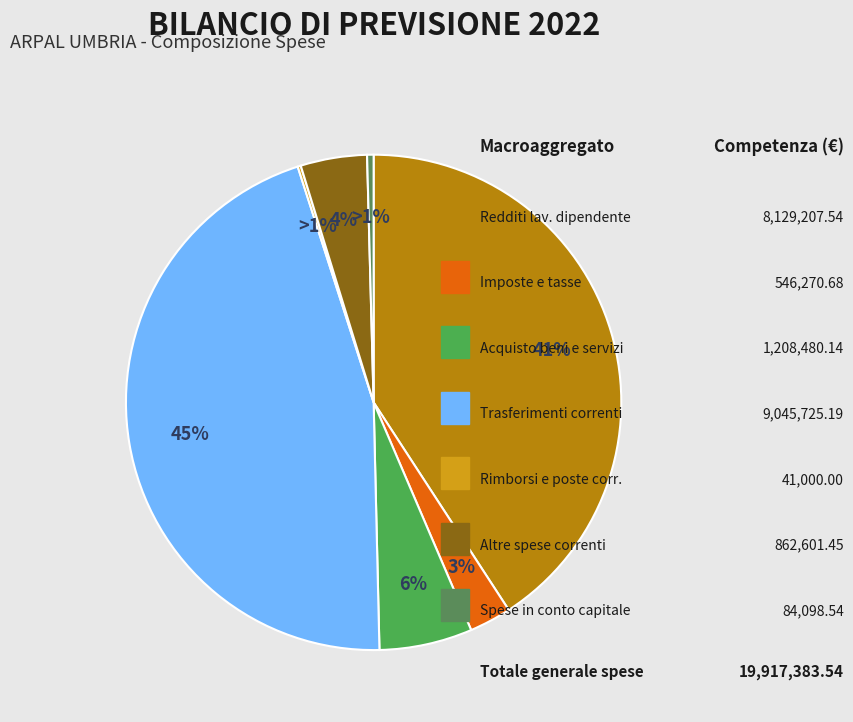

To the nearest percent, what is the combined percentage of Trasferimenti correnti and Spese in conto capitale?

46%